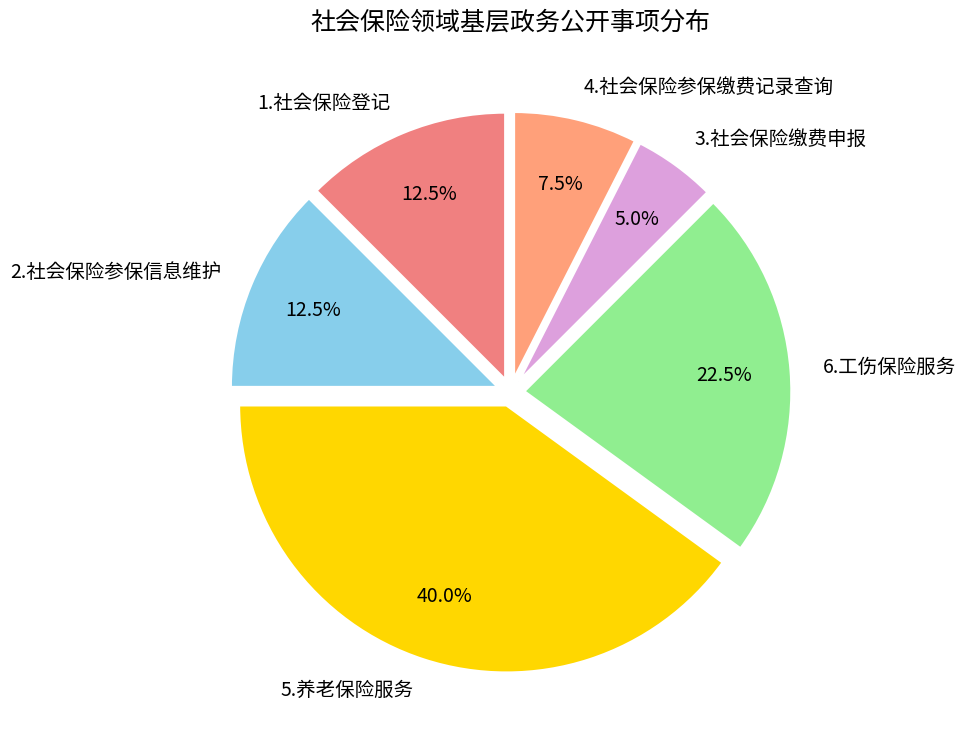

To the nearest percent, what percentage of the pie is 3.社会保险缴费申报?

5%